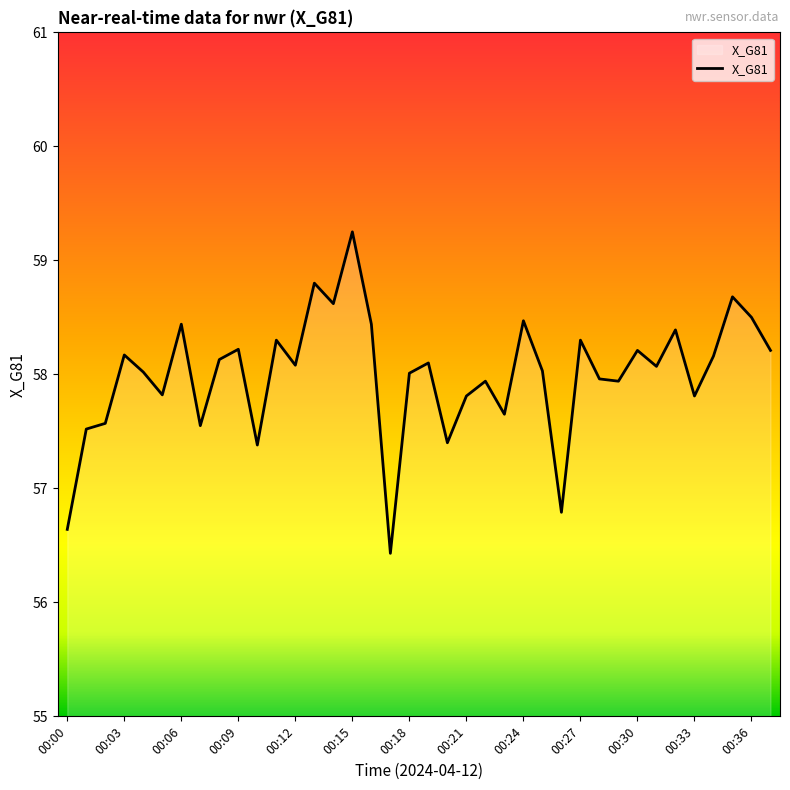

What is the difference between the maximum and minimum values?

2.8